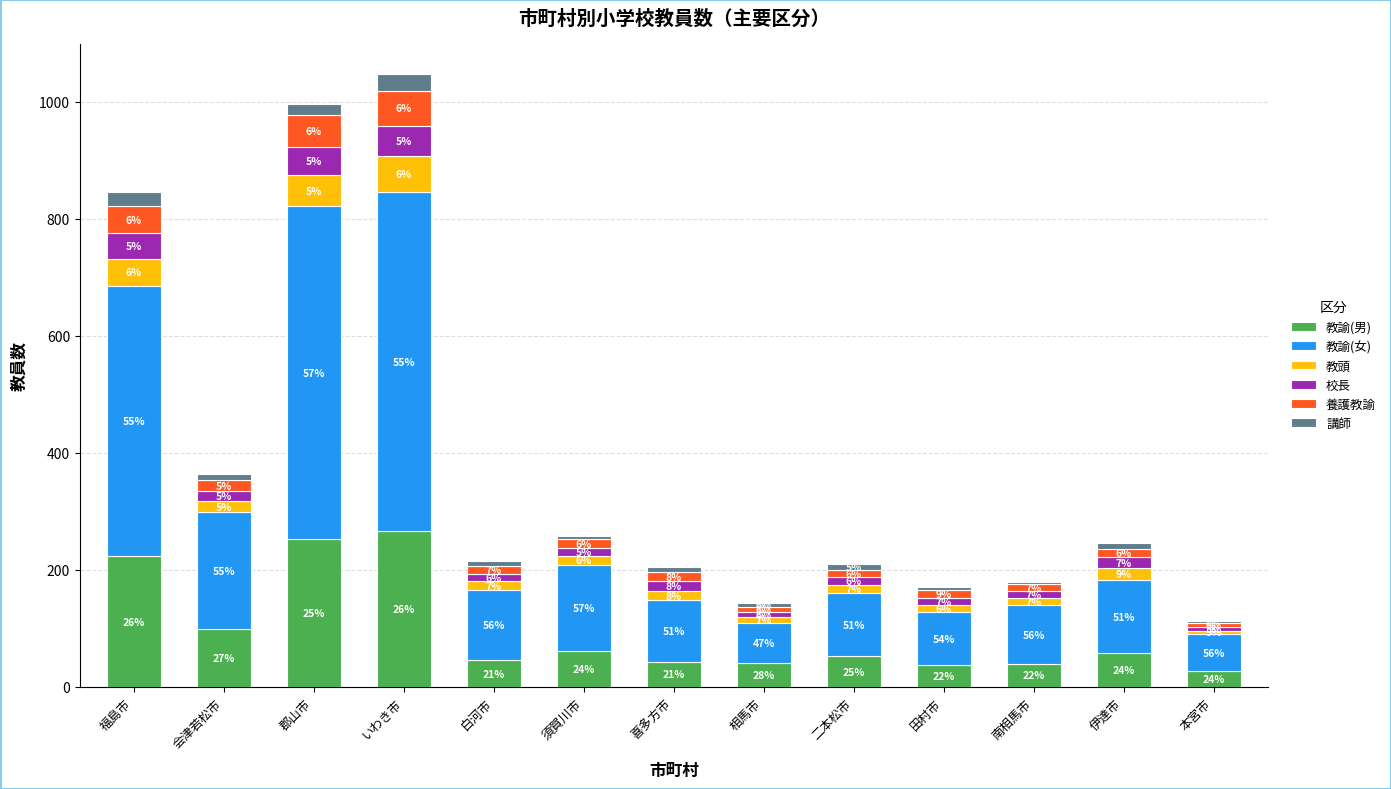

At which label does 教諭(男) reach its peak?

いわき市